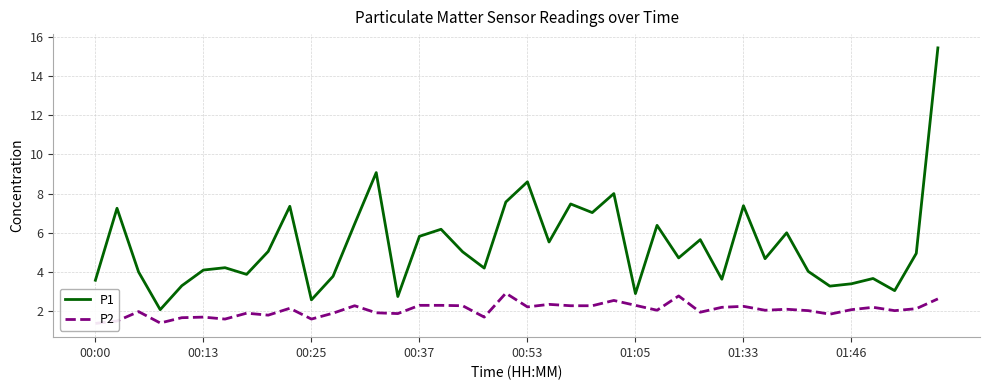

List the series in order of their peak value, highest first.

P1, P2